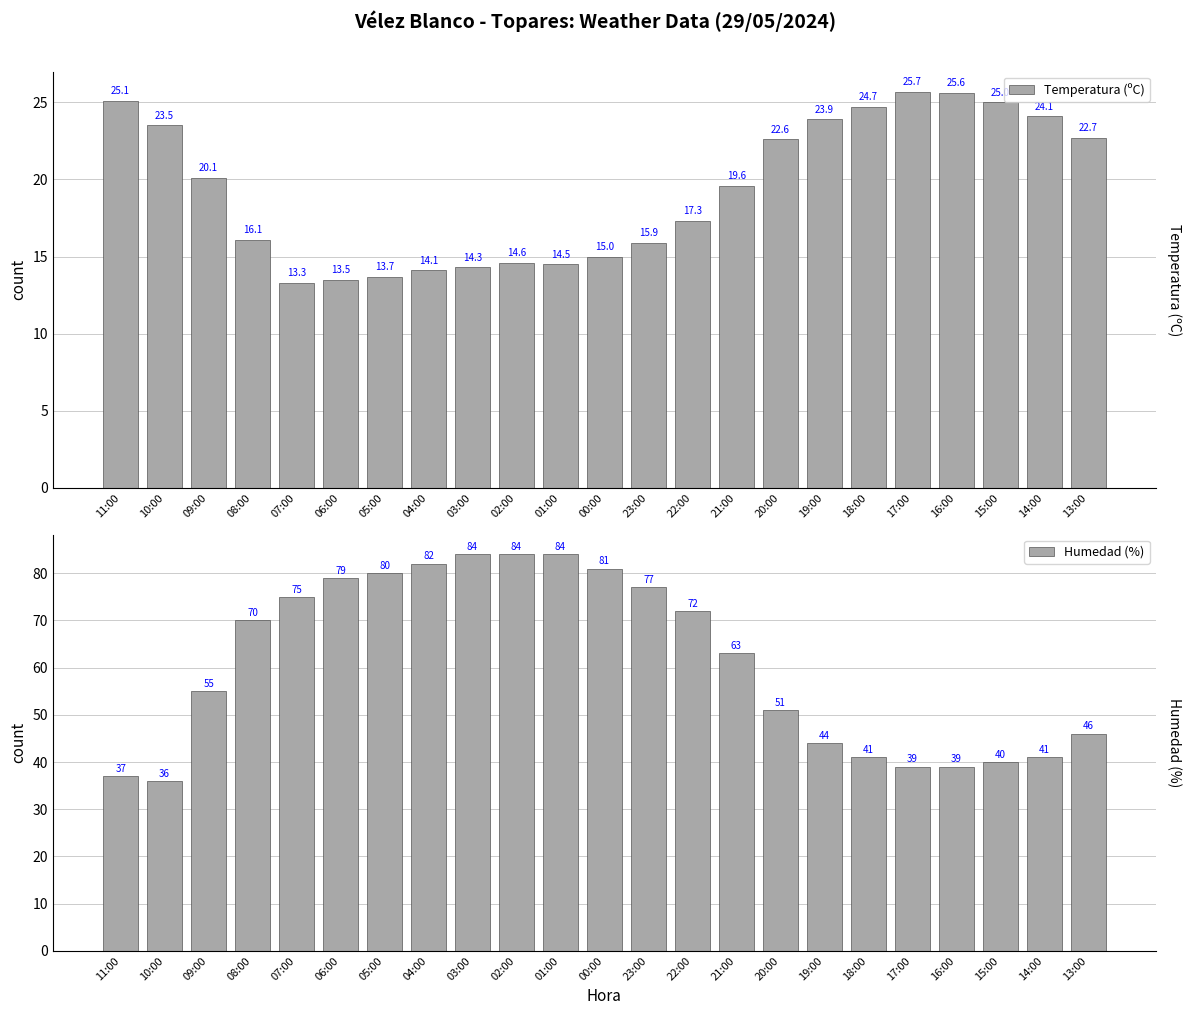

What is the sum of all Temperatura (ºC) values?

444.9